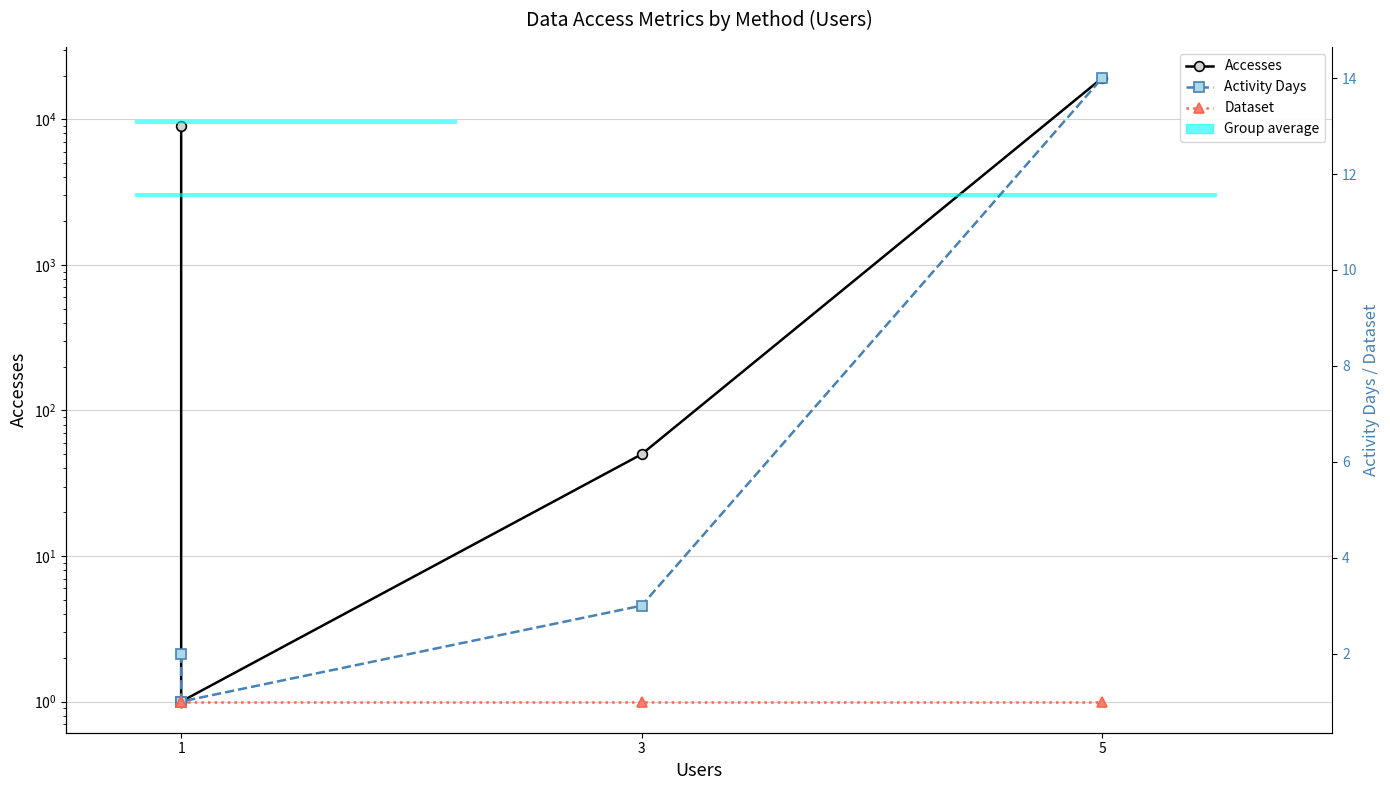

Reading right to left, what are all the values shown in this chart?

Accesses: 19191	50	1	1	9038
Activity Days: 14	3	1	1	2
Dataset: 1	1	1	1	1